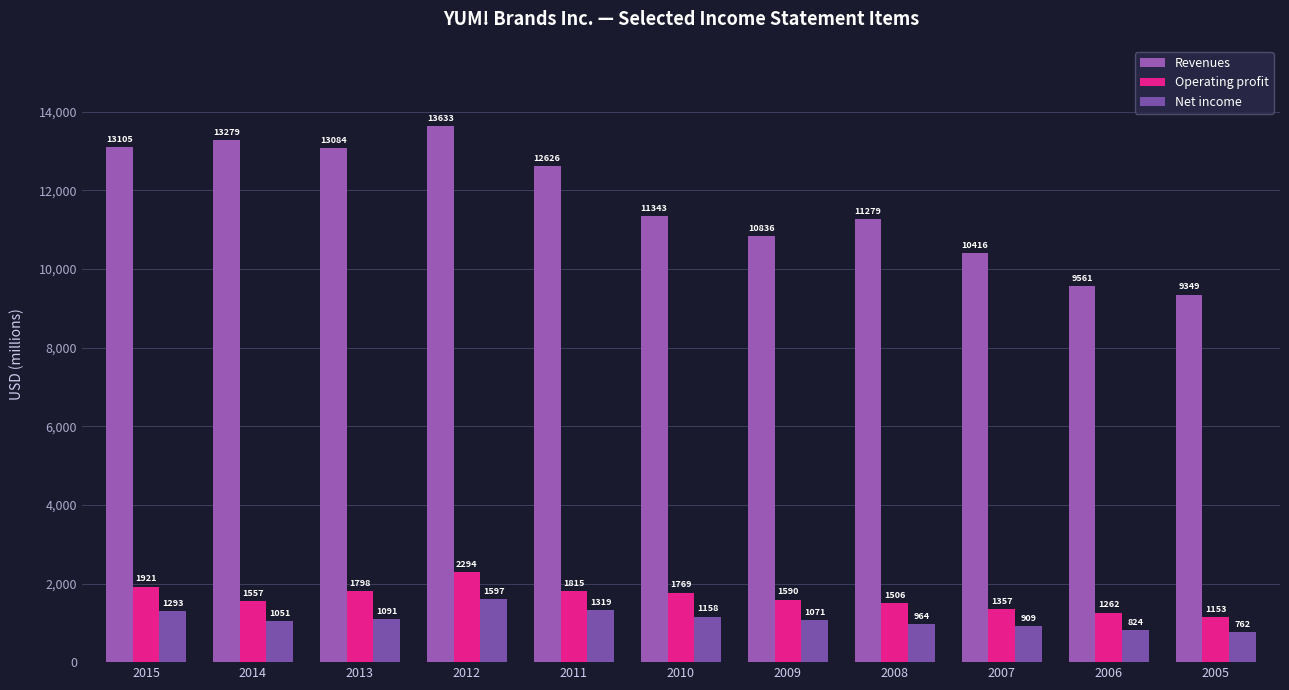

What value does the Operating profit series have at 2007?

1357